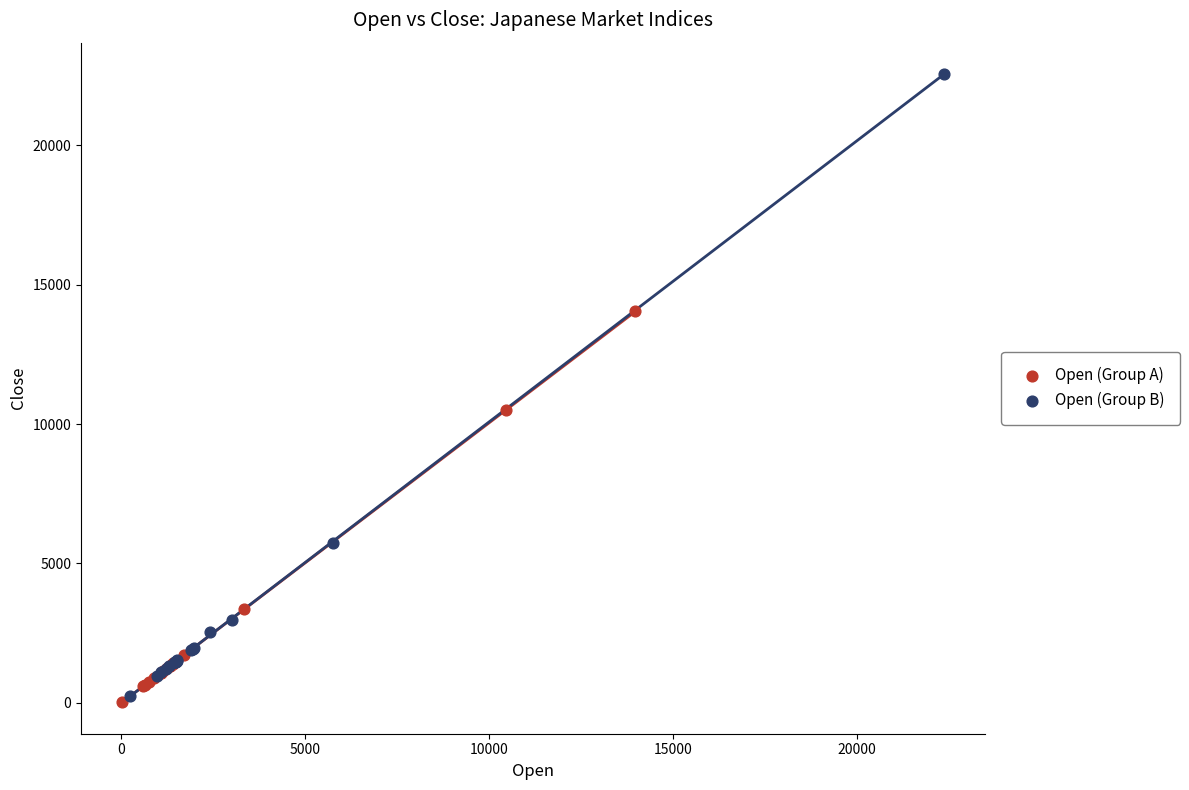

Which series reaches the maximum Y coordinate?

Open (Group B)